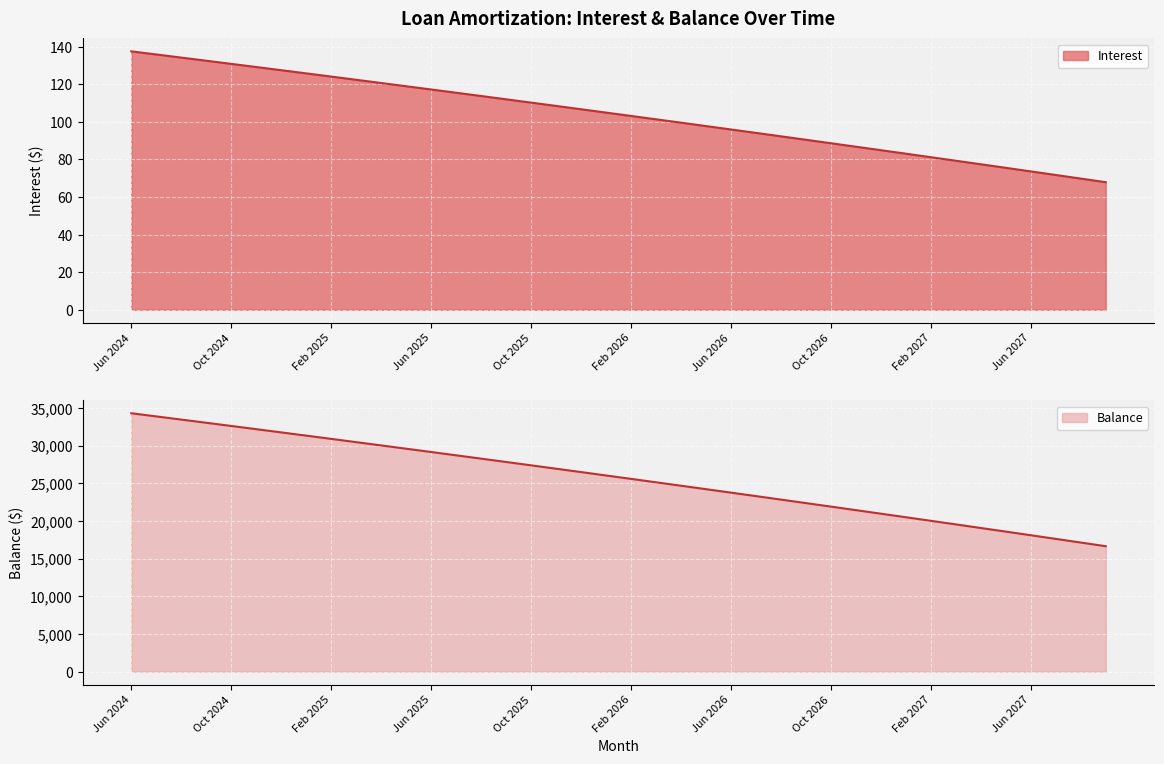

At how many categories does at least one series exceed 31937?

6